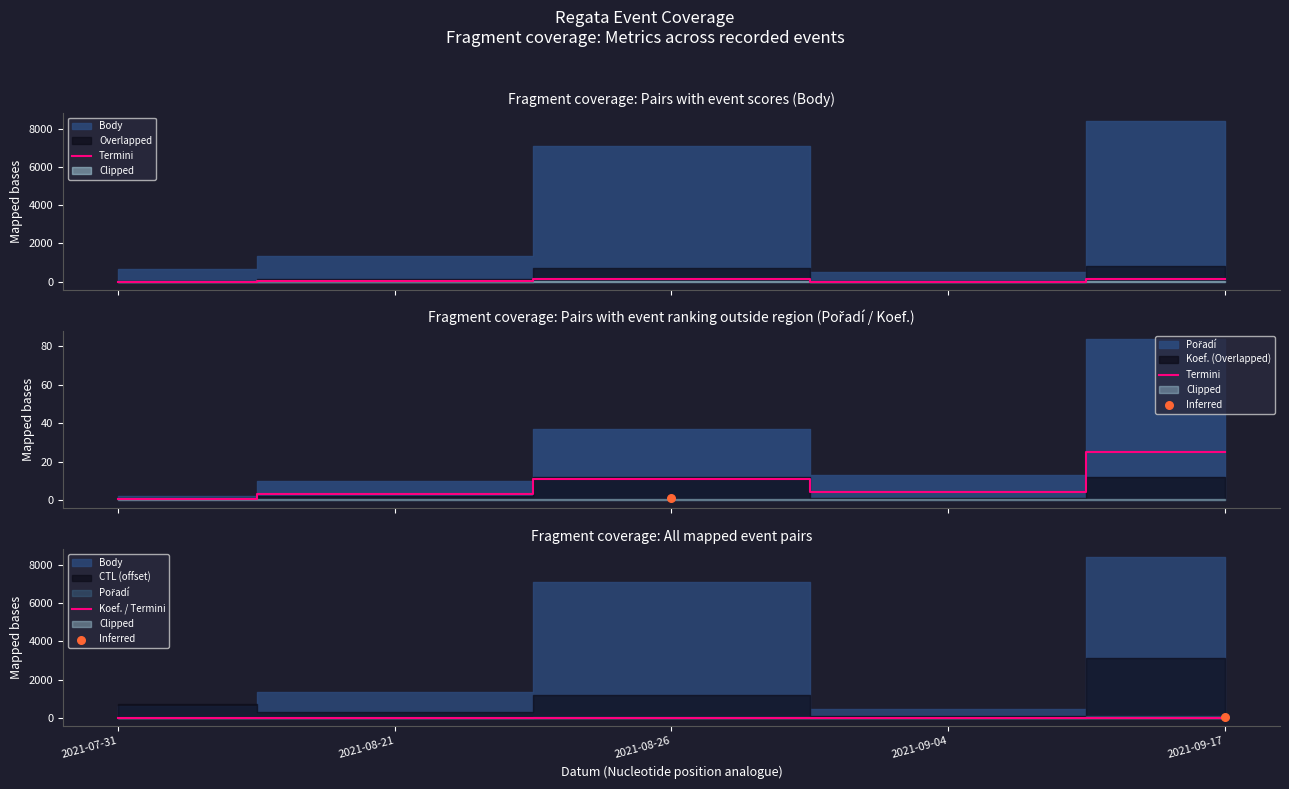

What is the total value across all series at 2021-07-31?

1.6